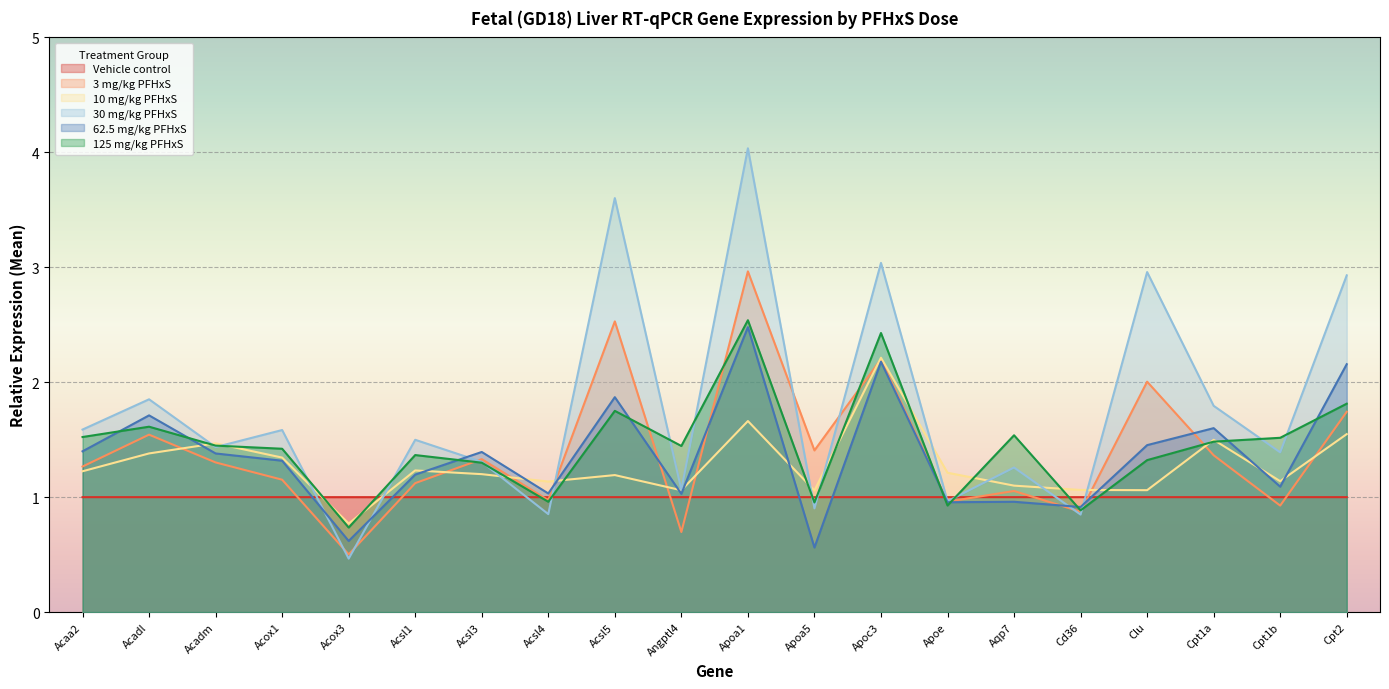

Which category has the lowest value across all series?

Acox3